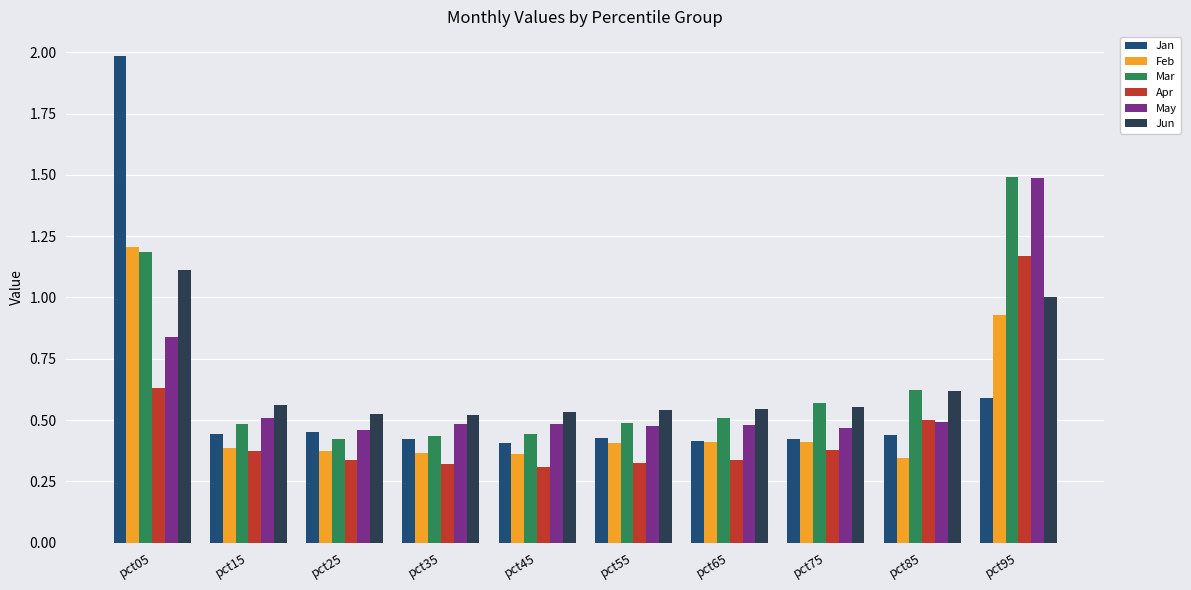

How many series are shown in this chart?

6